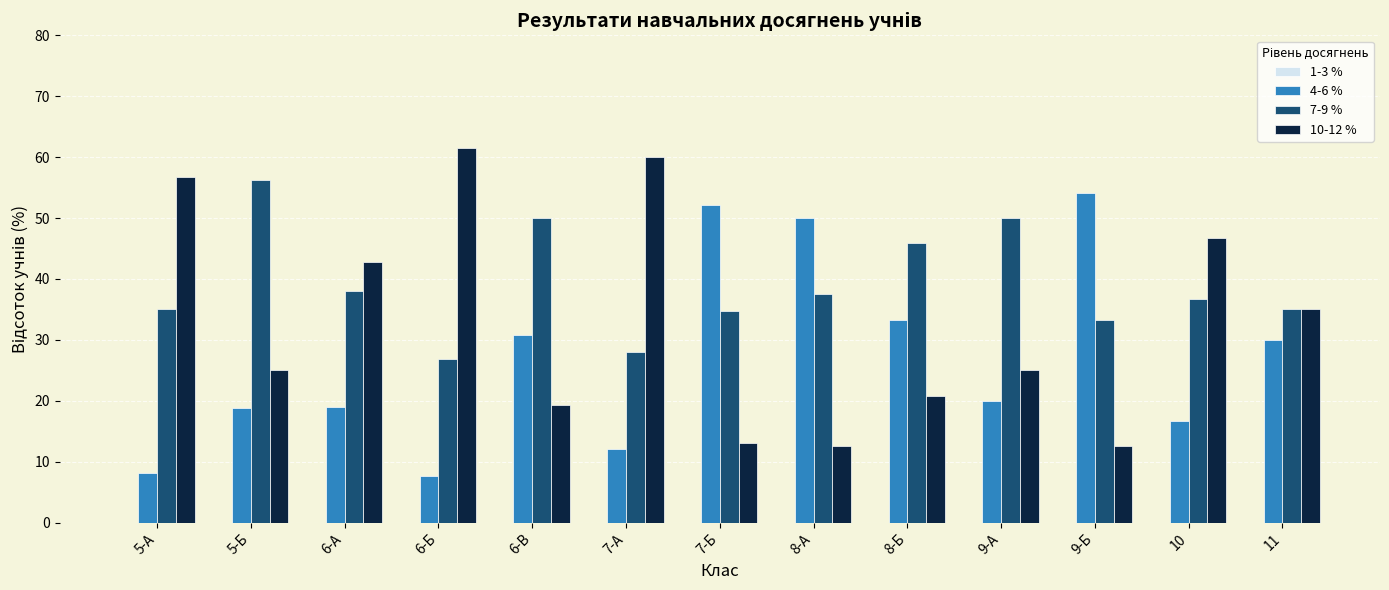

Which category has the highest value in the 4-6 % series?

9-Б